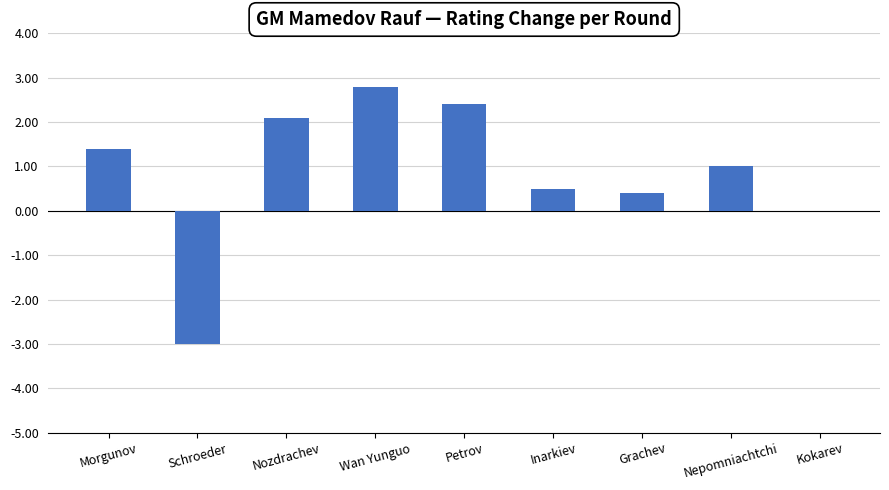

What is the change in value from Grachev to Kokarev?

-0.4